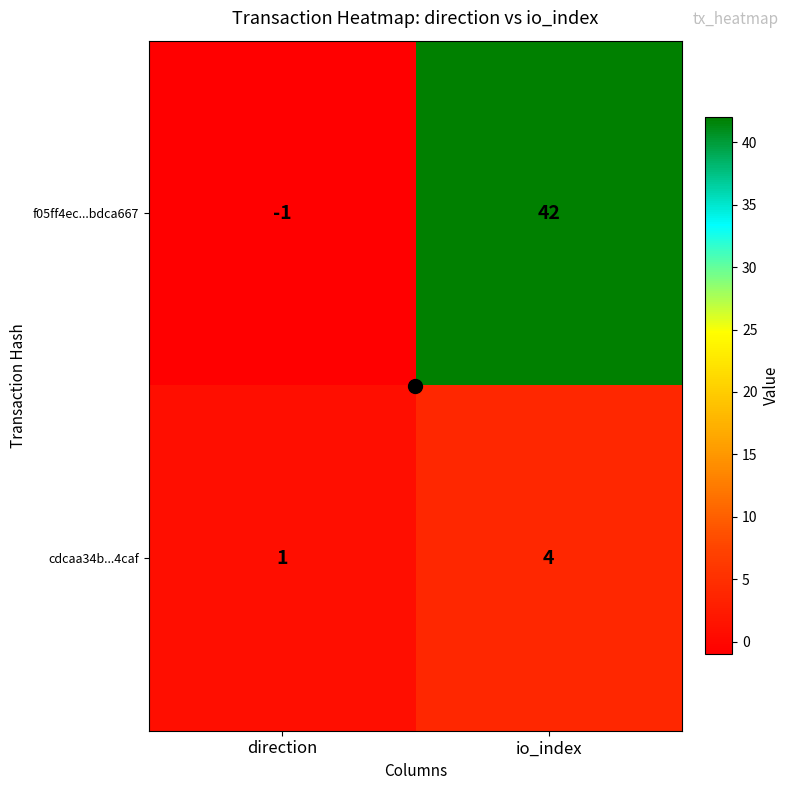

What value does the f05ff4ec...bdca667 series have at io_index, to the nearest 5?

40